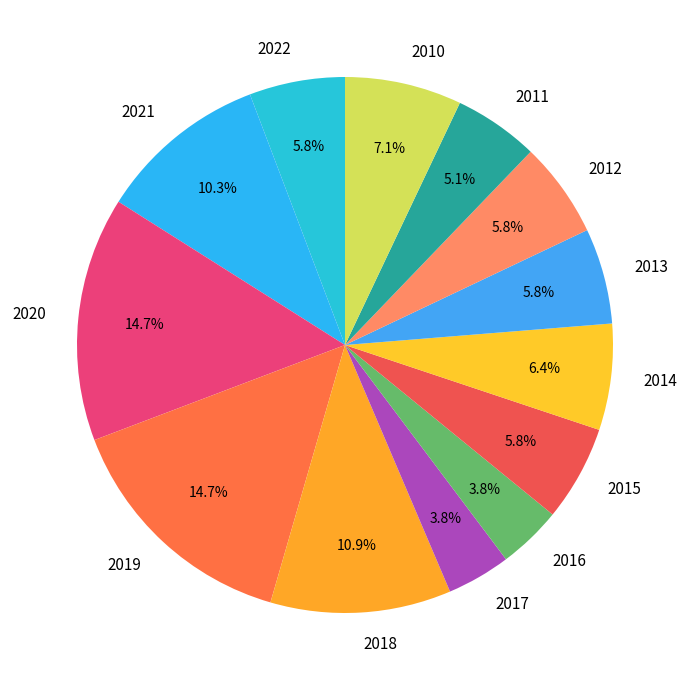

What percentage is the 2015 slice, to the nearest percent?

6%